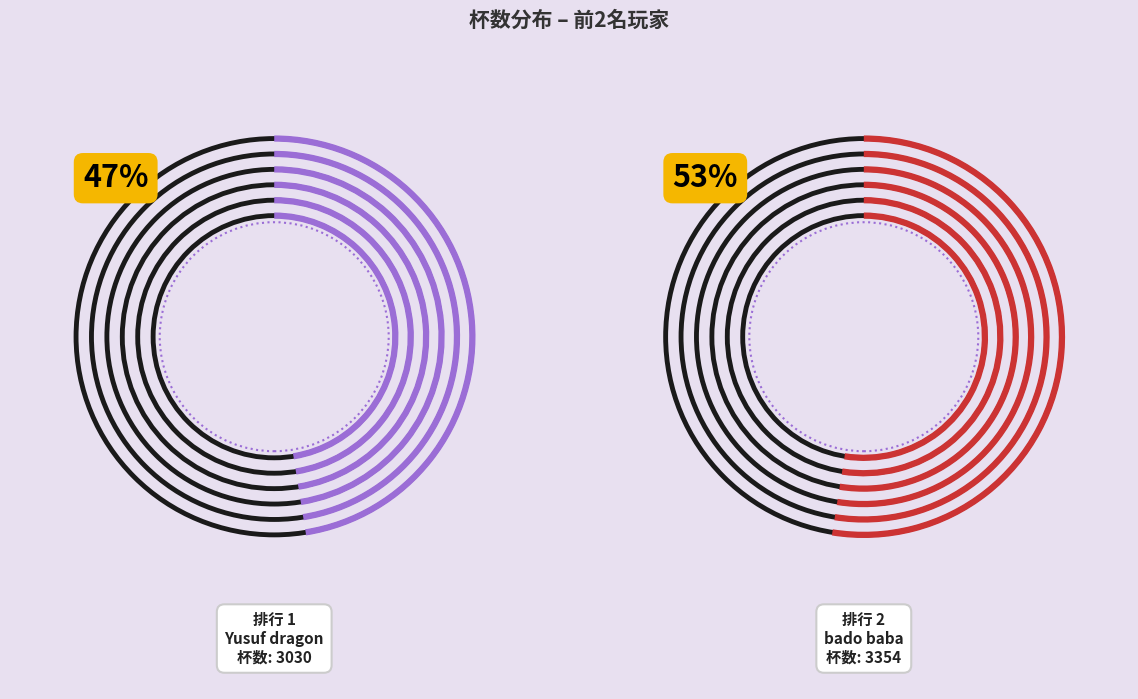

To the nearest percent, what is the difference between the largest and smallest slice percentages?

5%